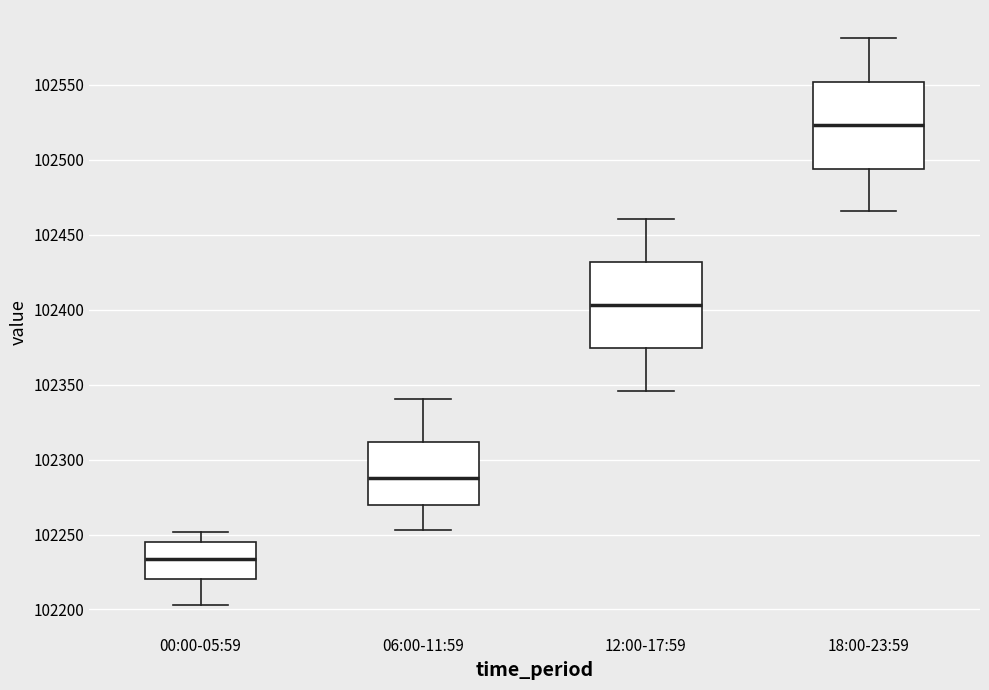

Which box's median line is the lowest?

00:00-05:59